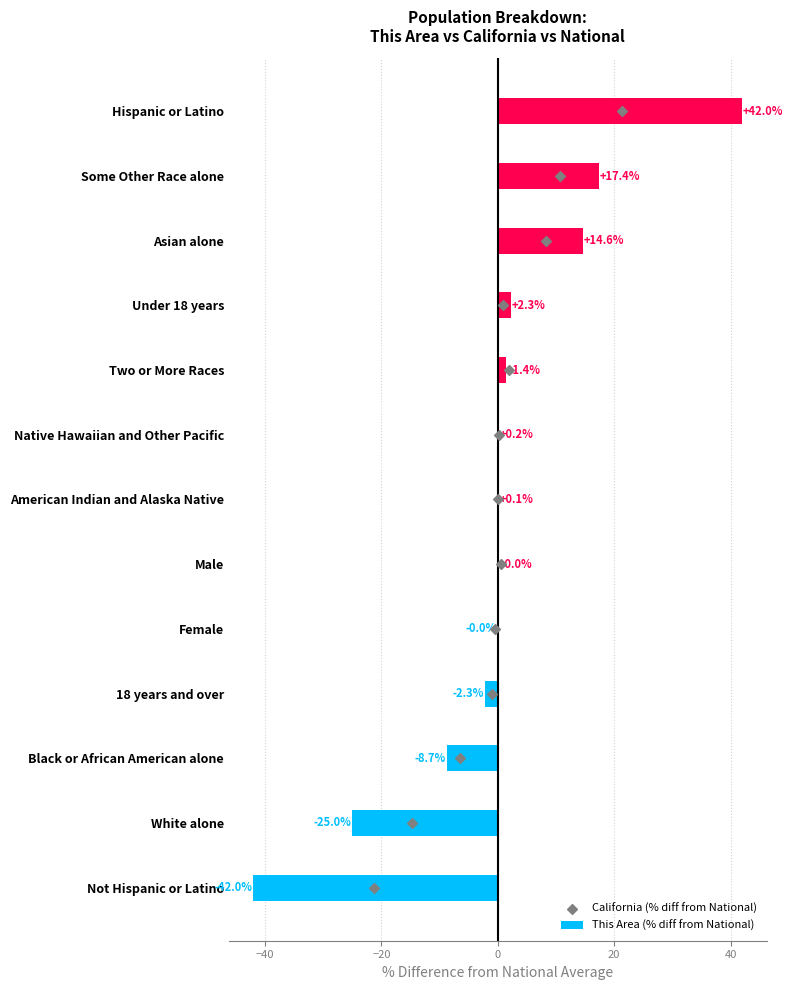

Which series has the largest Y range (max minus min)?

This Area (% diff from National)